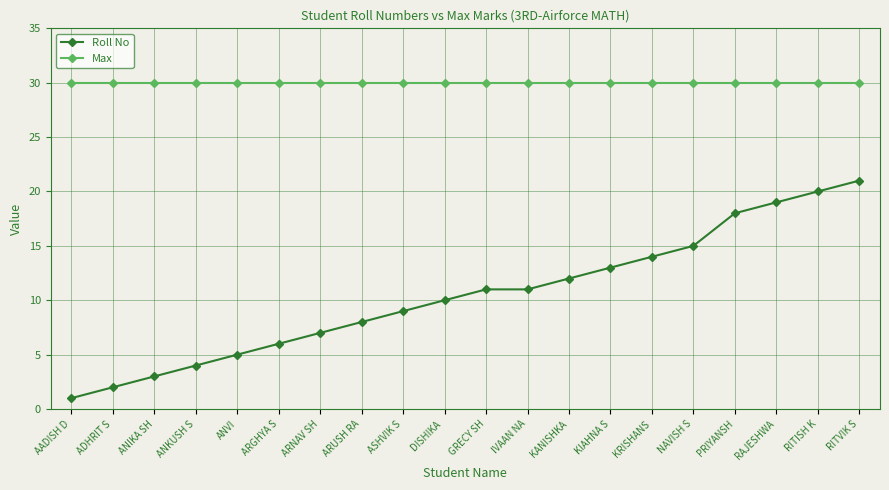

At which category does the chart reach its minimum across all series?

AADISH D